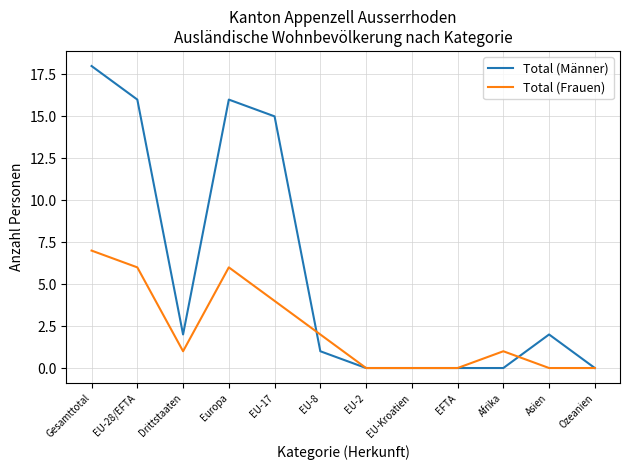

Reading left to right, list all the values displayed in this chart.

Total (Männer): Gesamttotal=18	EU-28/EFTA=16	Drittstaaten=2	Europa=16	EU-17=15	EU-8=1	EU-2=0	EU-Kroatien=0	EFTA=0	Afrika=0	Asien=2	Ozeanien=0
Total (Frauen): Gesamttotal=7	EU-28/EFTA=6	Drittstaaten=1	Europa=6	EU-17=4	EU-8=2	EU-2=0	EU-Kroatien=0	EFTA=0	Afrika=1	Asien=0	Ozeanien=0